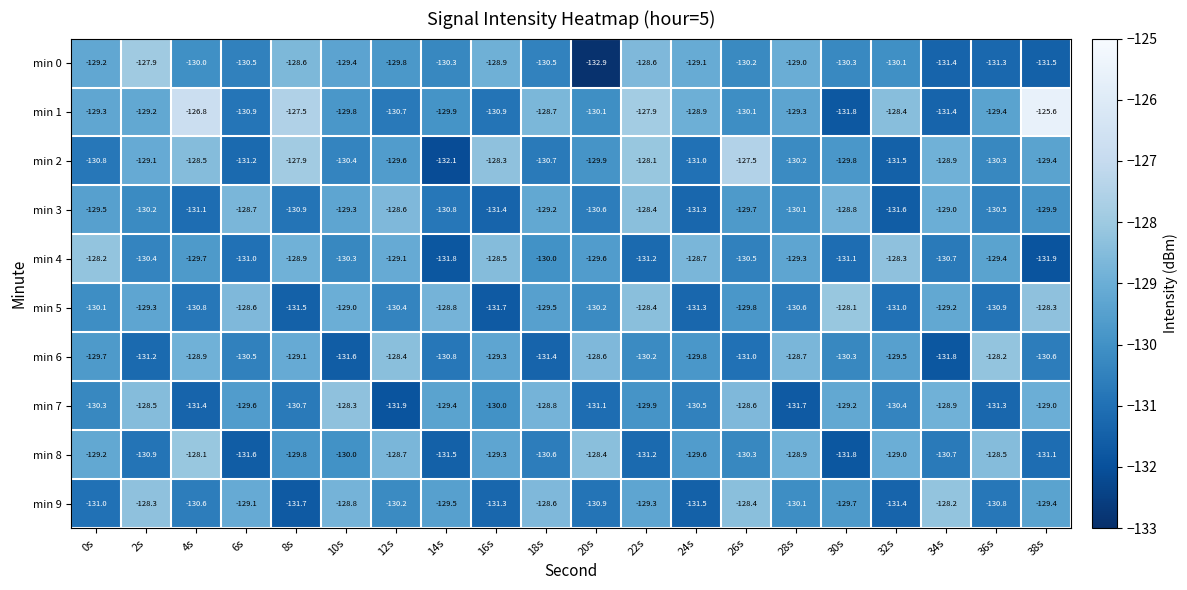

What is the average value of the min 6 series?

-130.0